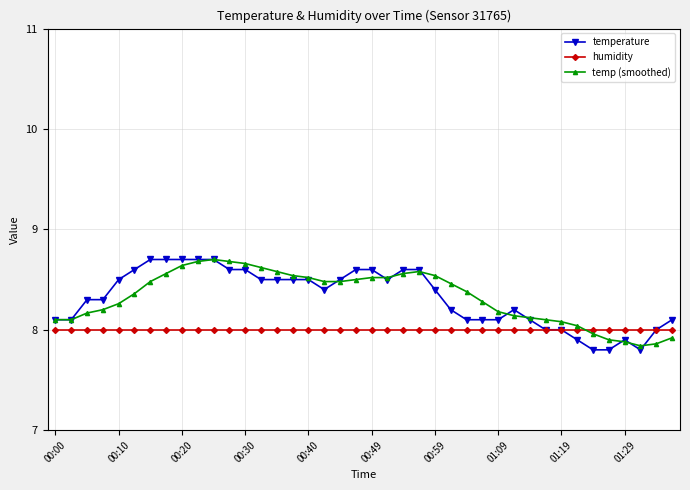

What is the maximum value shown in the chart?

8.7